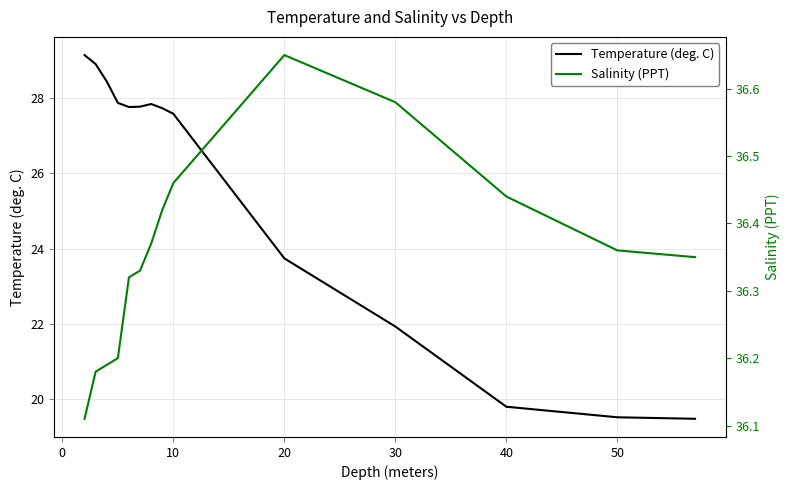

True or false: Salinity (PPT) and Temperature (deg. C) cross at least once.

False